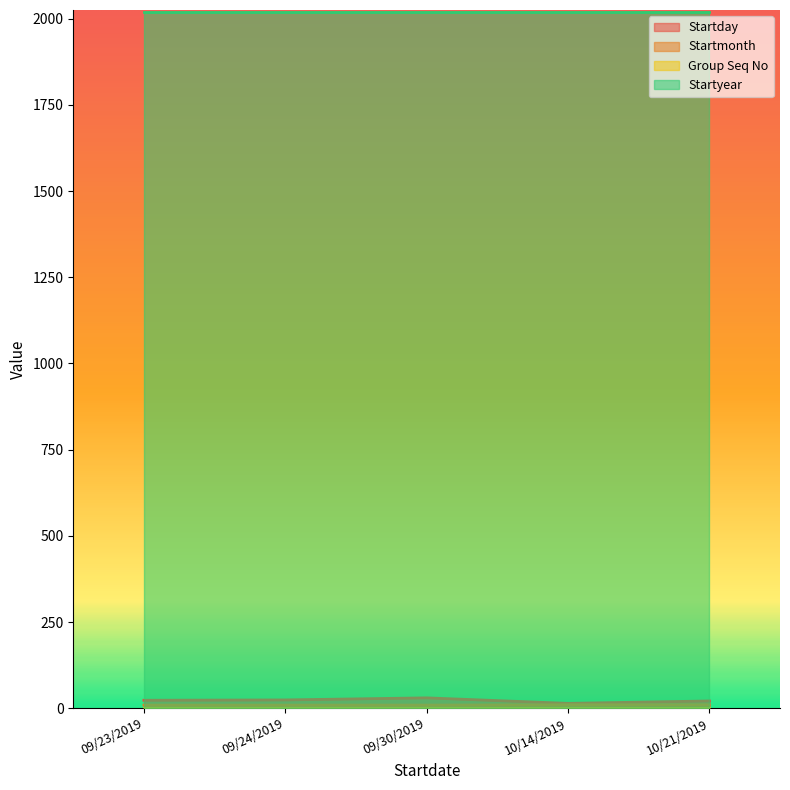

Which series has the largest total across all categories?

Startyear